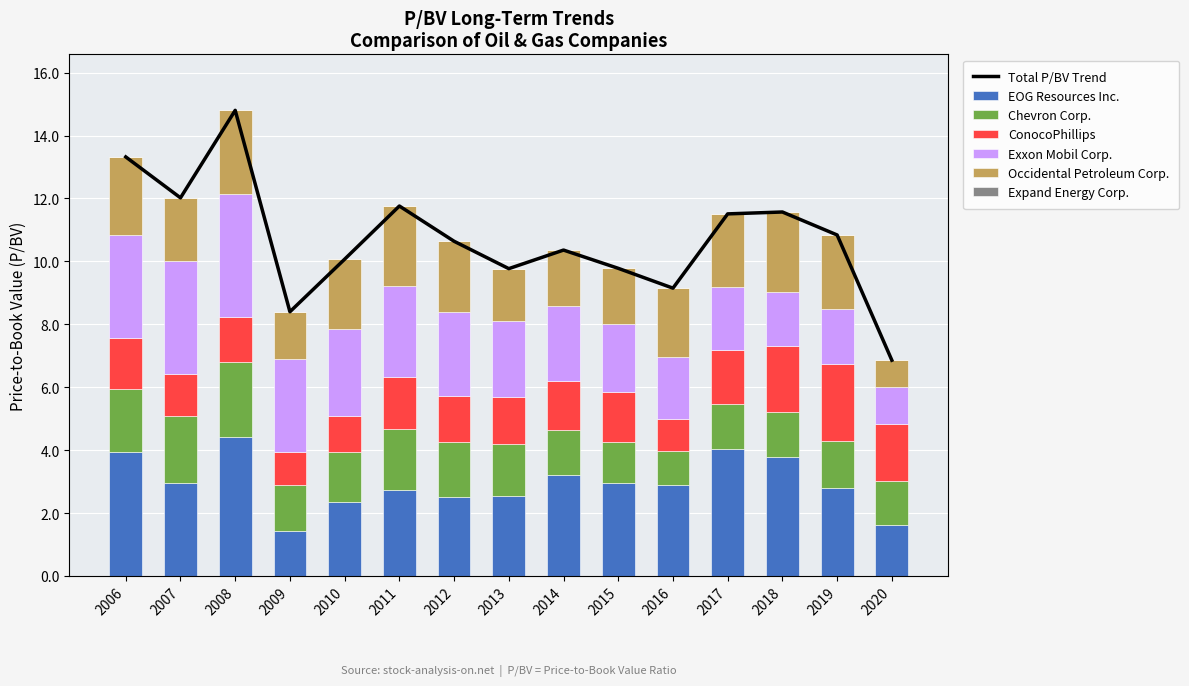

The value of EOG Resources Inc. at 2019 is 2.8. True or false?

True